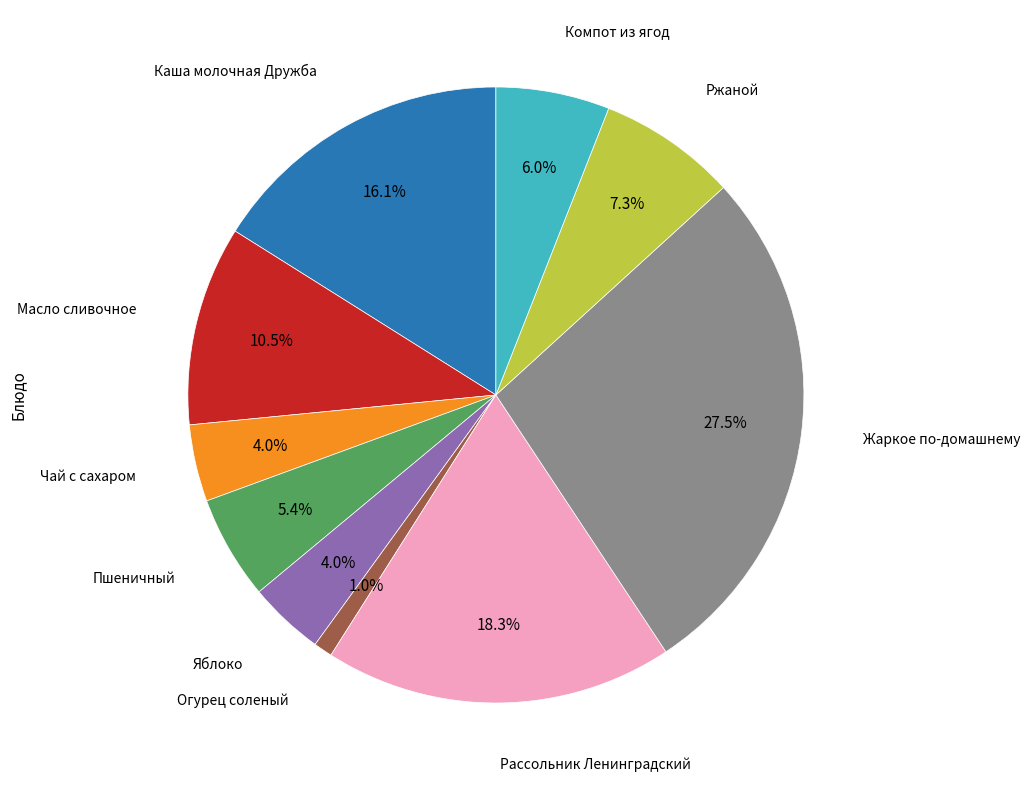

Does any single category account for the majority?

No